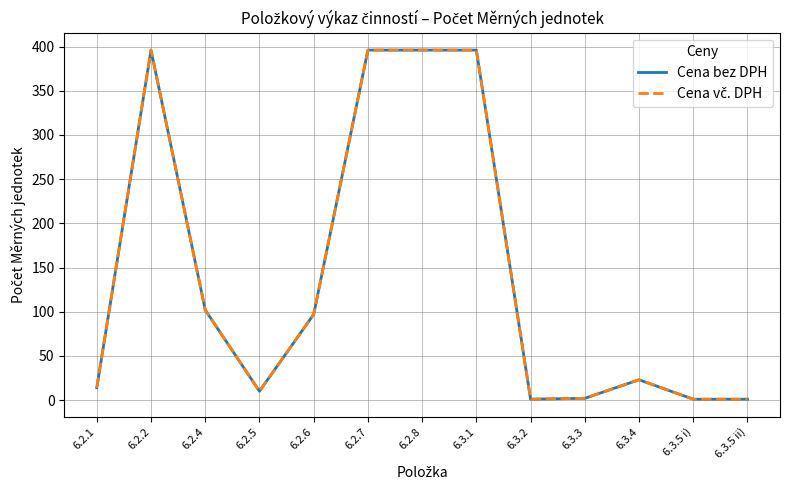

List the labels in order of Cena vč. DPH value, smallest first.

6.3.2, 6.3.5 i), 6.3.5 ii), 6.3.3, 6.2.5, 6.2.1, 6.3.4, 6.2.6, 6.2.4, 6.2.2, 6.2.7, 6.2.8, 6.3.1